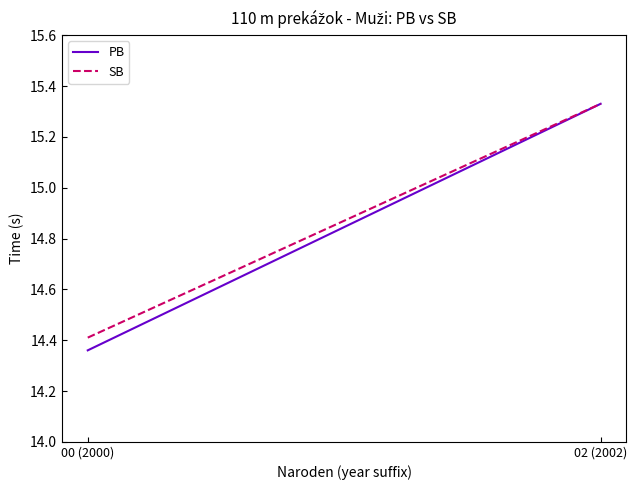

Is the value of SB at 02 (2002) greater than the value of PB at 02 (2002)?

No